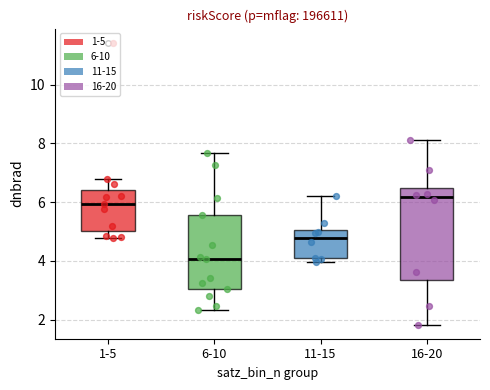

Reading left to right, read every box against the y-axis: the position of its median line, the range the box covers, and the ends of its whiskers. The values are not printed on the chart, so give them approximately, as read against the axis.

1-5: median 6.0, box 5.0 to 6.4, whiskers 4.8 to 6.8
6-10: median 4.0, box 3.0 to 5.6, whiskers 2.4 to 7.6
11-15: median 4.8, box 4.0 to 5.0, whiskers 4.0 (just below the box's lower edge) to 6.2
16-20: median 6.2, box 3.4 to 6.4, whiskers 1.8 to 8.2